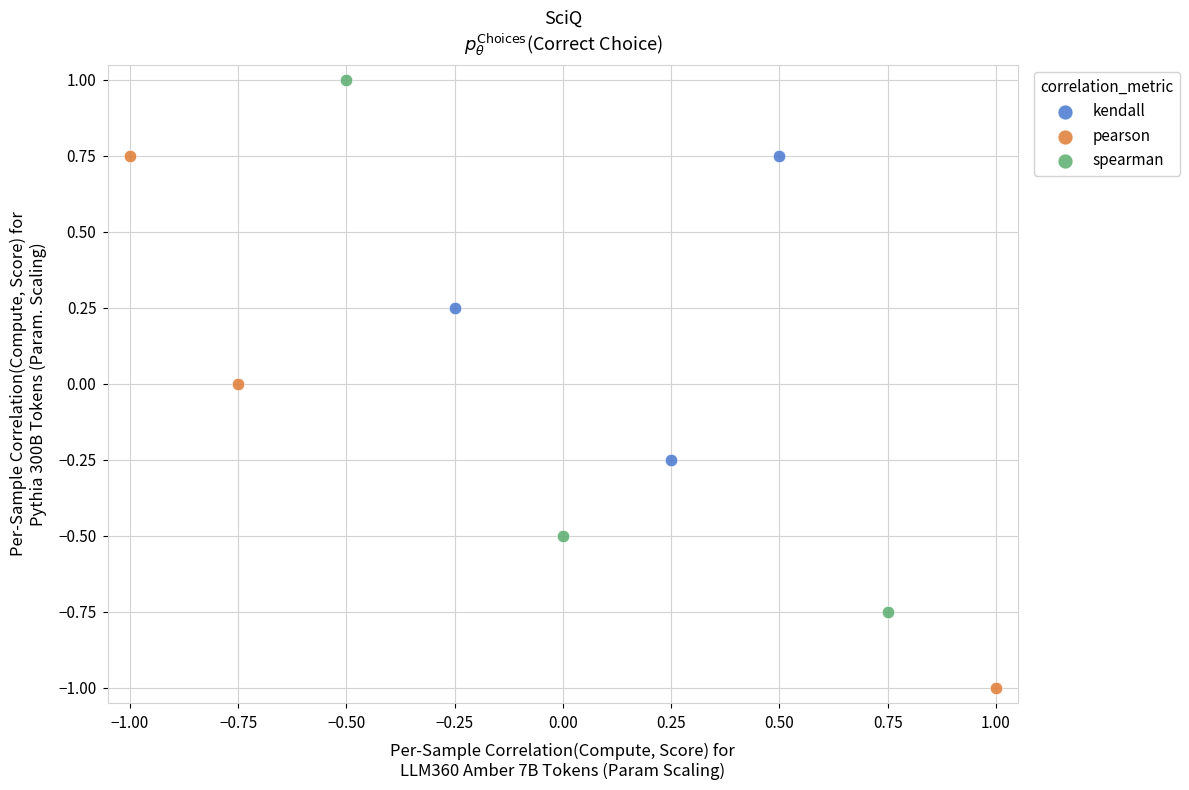

Which series reaches the minimum Y coordinate?

pearson